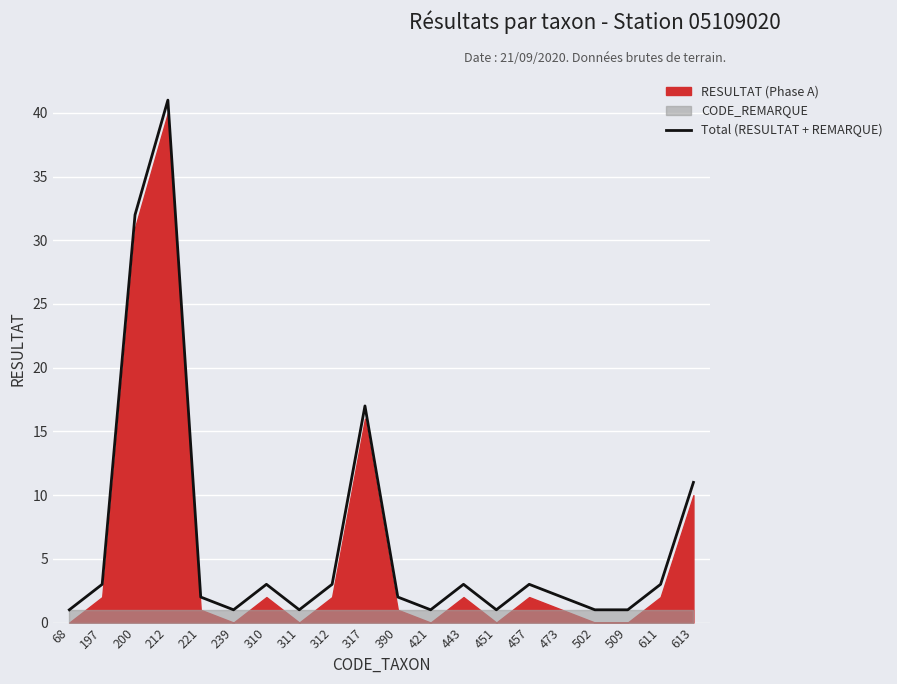

True or false: the data shows 1 at 421.

True